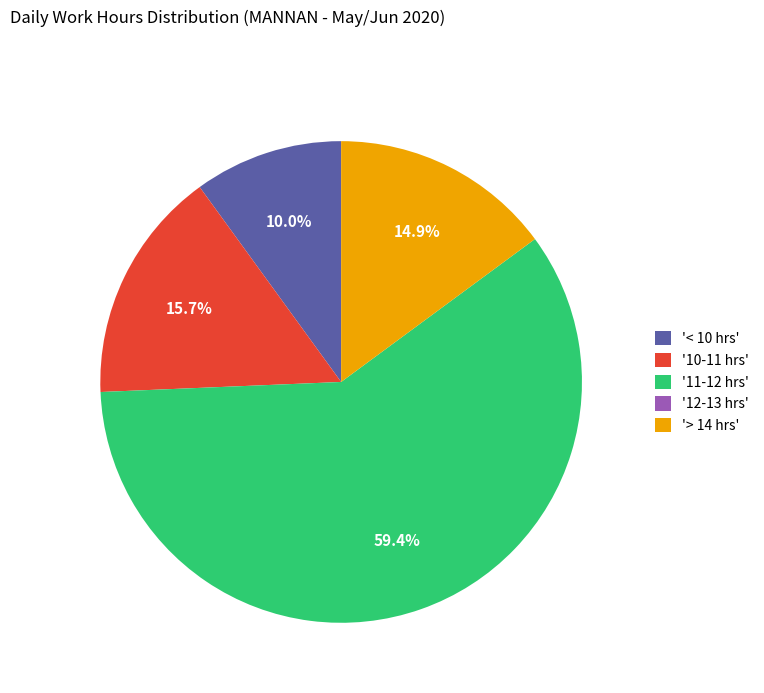

What is the largest slice in the pie chart?

'11-12 hrs'